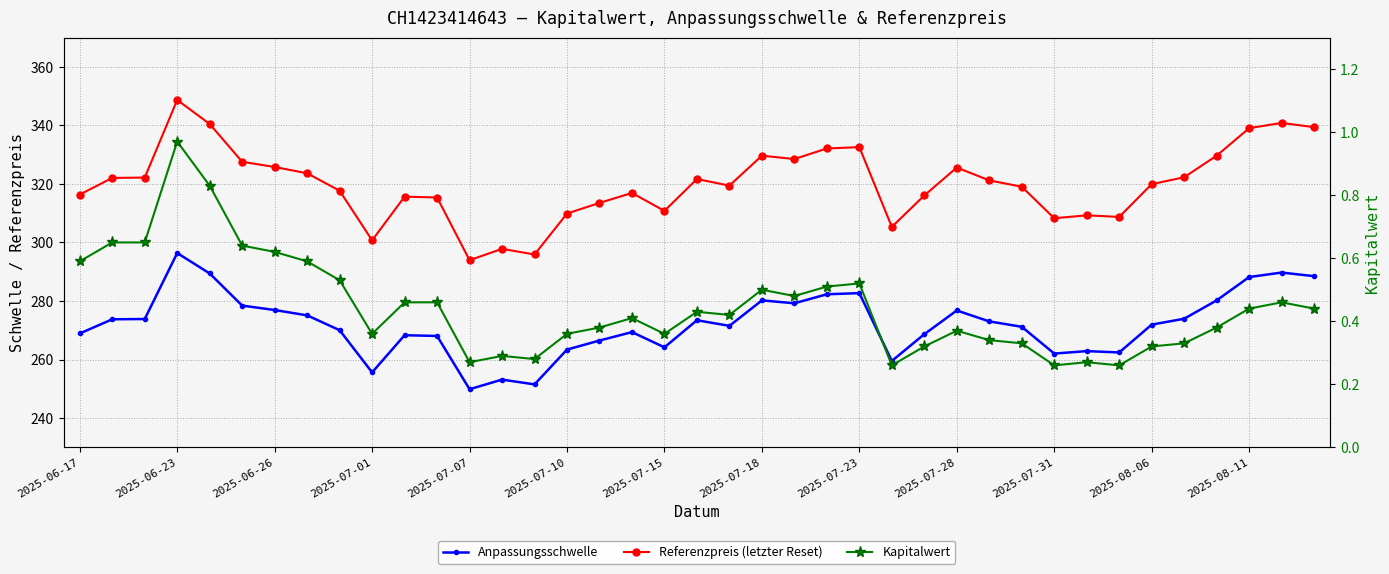

Rank the series at 2025-08-11 from highest to lowest value.

Referenzpreis (letzter Reset), Anpassungsschwelle, Kapitalwert